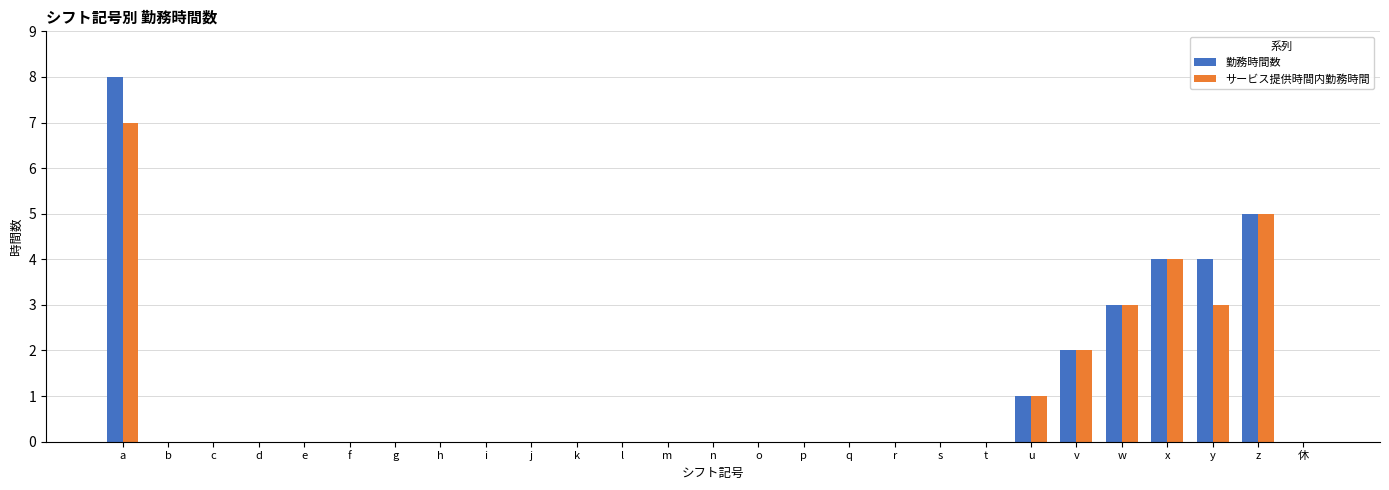

Reading left to right, extract all data points from this chart.

勤務時間数: 8	0	0	0	0	0	0	0	0	0	0	0	0	0	0	0	0	0	0	0	1	2	3	4	4	5	0
サービス提供時間内勤務時間: 7	0	0	0	0	0	0	0	0	0	0	0	0	0	0	0	0	0	0	0	1	2	3	4	3	5	0